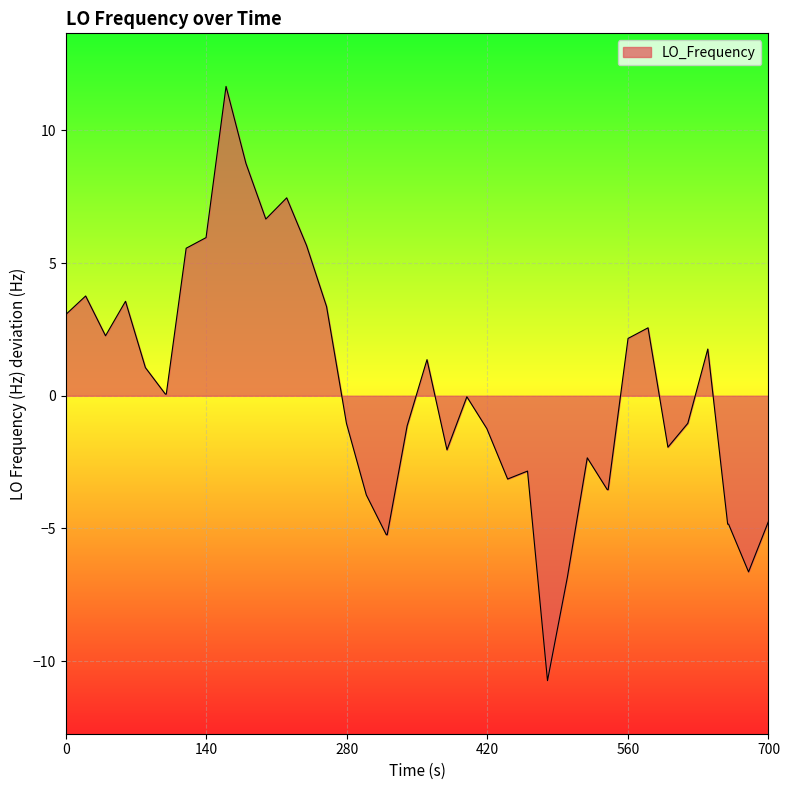

What is the greatest value displayed?

11.7